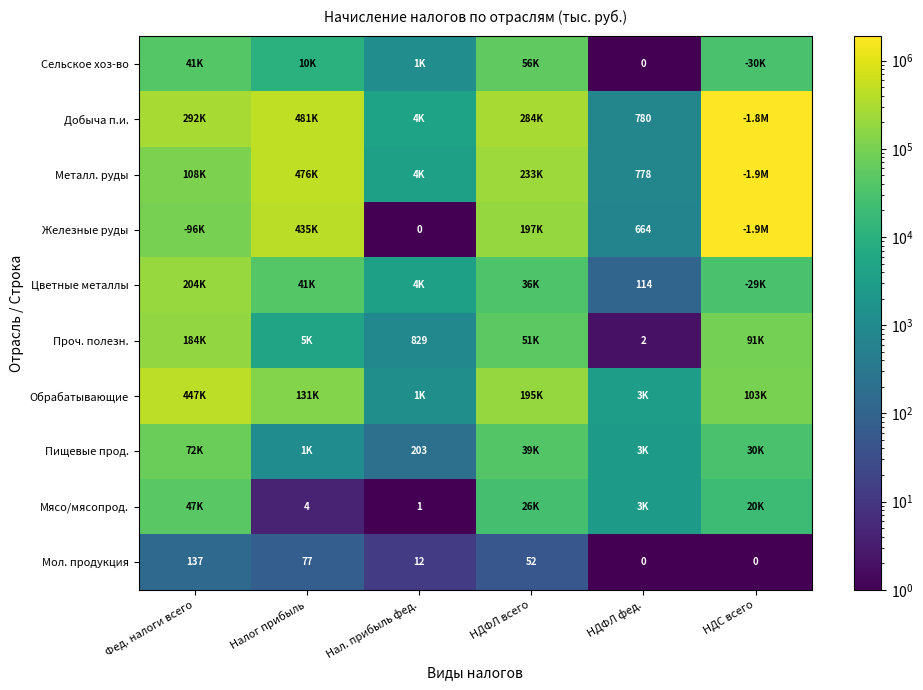

True or false: Мол. продукция has a value of 94 at Фед. налоги всего.

False